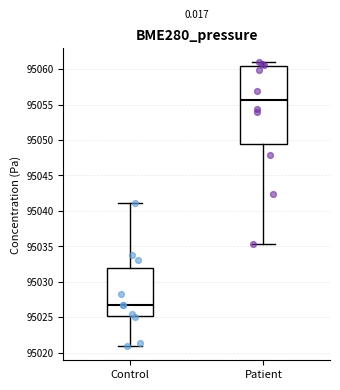

Reading left to right, read every box against the y-axis: the position of its median line, the range the box covers, and the ends of its whiskers. The values are not printed on the chart, so give them approximately, as read against the axis.

Control: median 95026.5, box 95025.0 to 95032.0, whiskers 95021.0 to 95041.0
Patient: median 95055.5, box 95049.5 to 95060.5, whiskers 95035.5 to 95061.0